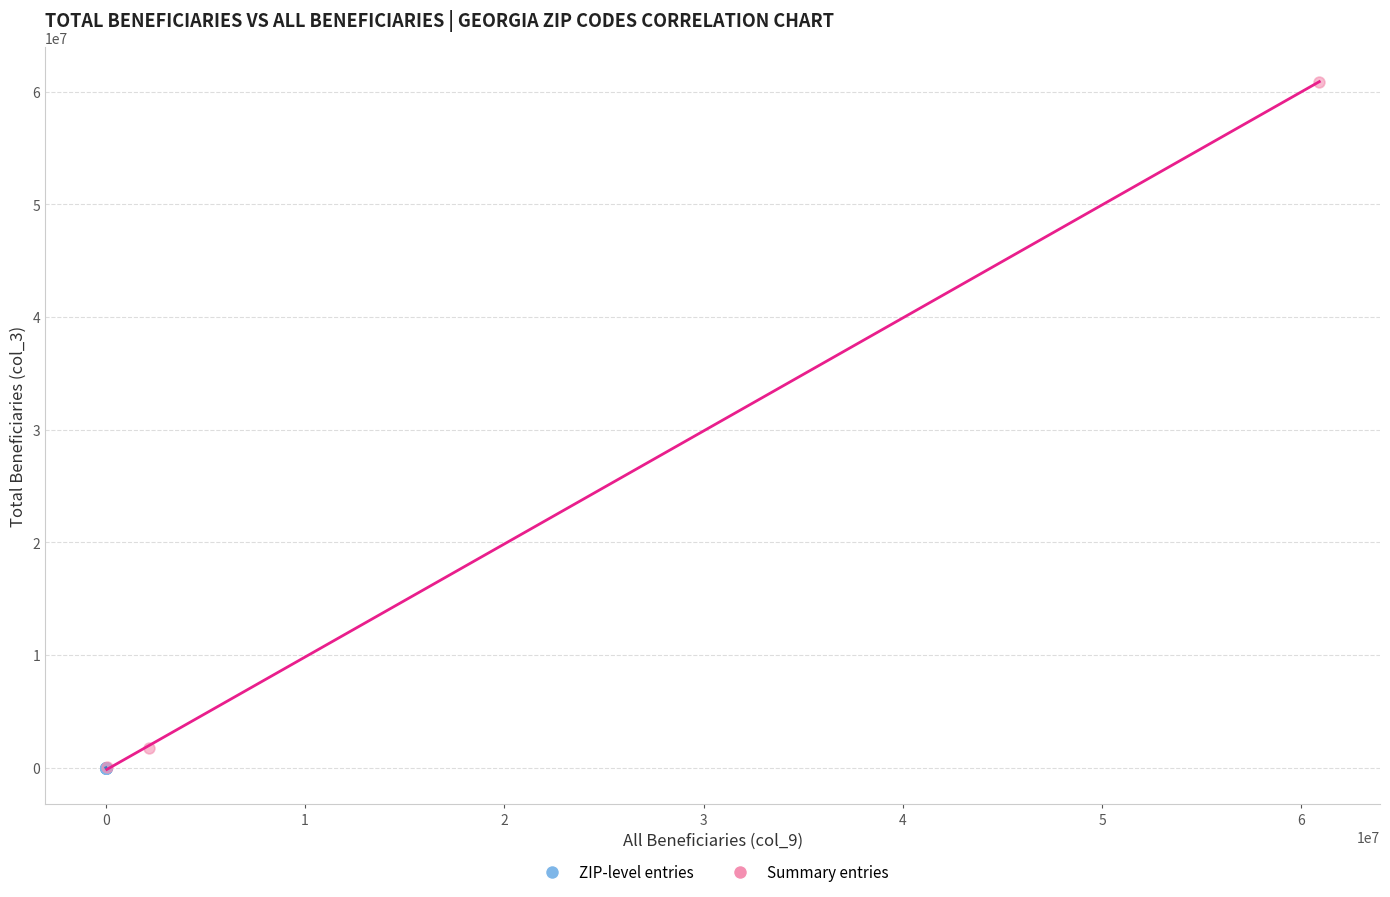

Which series contains the highest Y value?

Summary entries